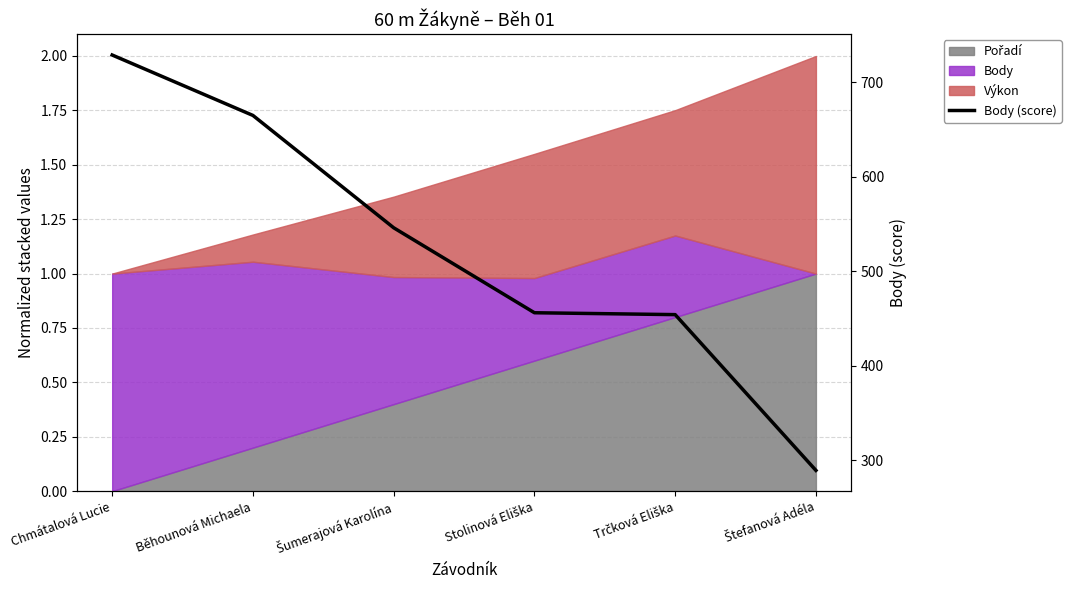

What is the label of the 1st point from the right?

Štefanová Adéla